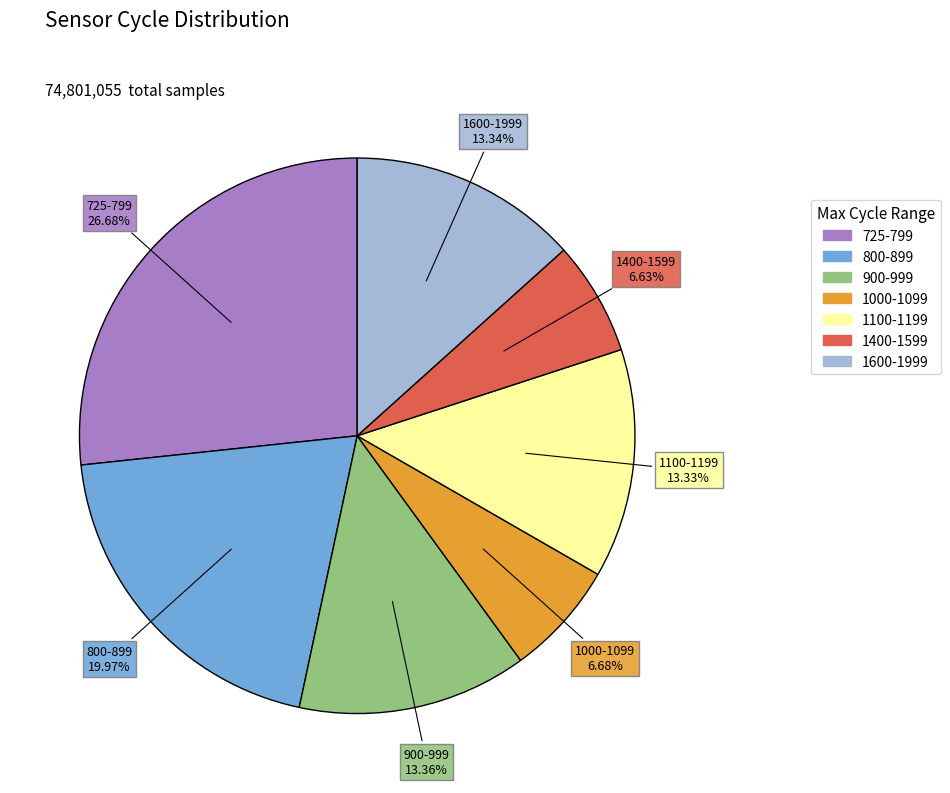

Does any single category account for the majority?

No